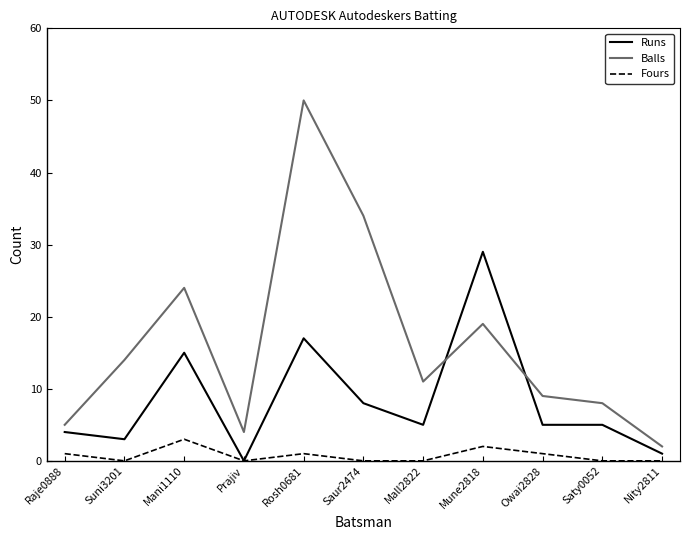

True or false: Balls and Fours cross at least once.

False